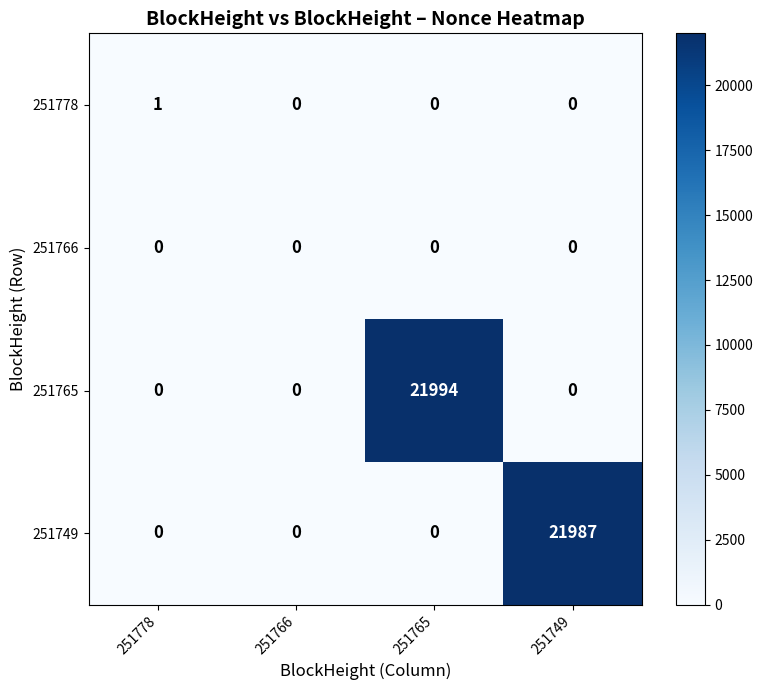

True or false: 251749 has a value of 15081 at 251778.

False